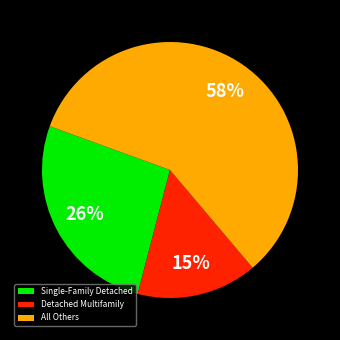

Which category has the biggest portion of the pie?

All Others